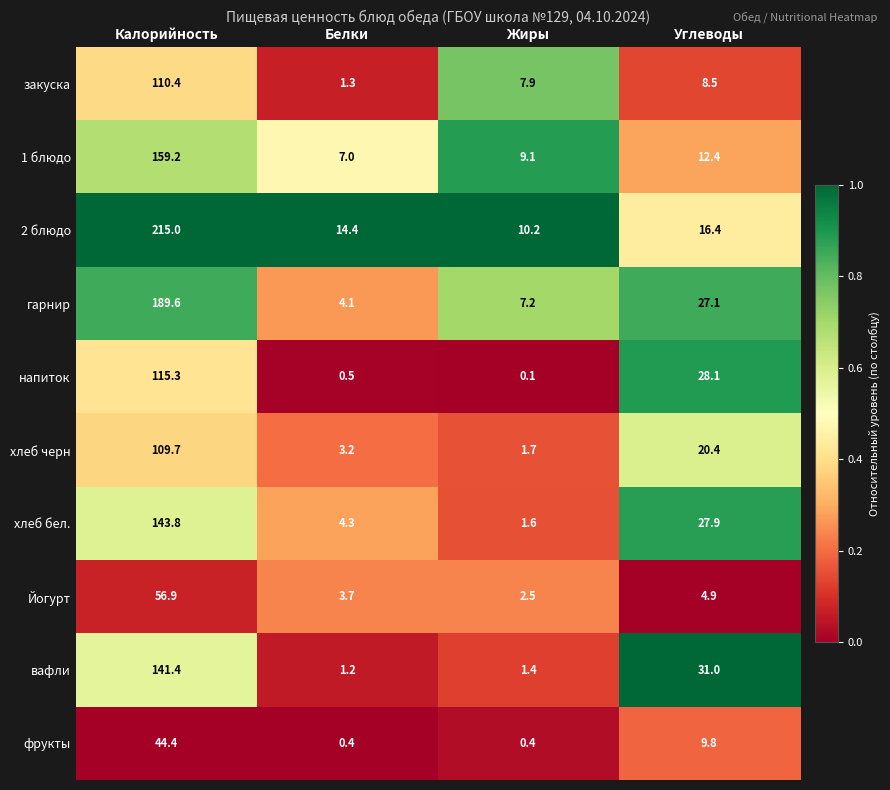

What is the highest value of the хлеб бел. series?

143.8